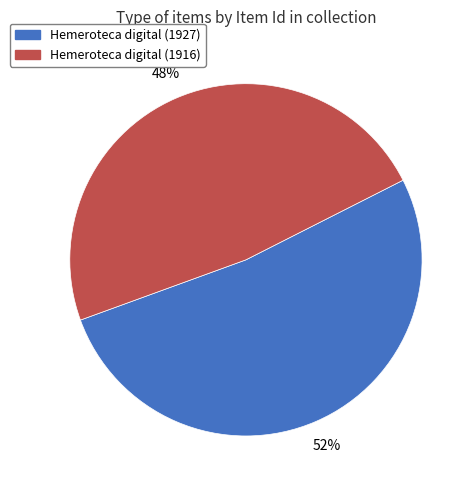

To the nearest percent, what is the difference between the largest and smallest slice percentages?

4%